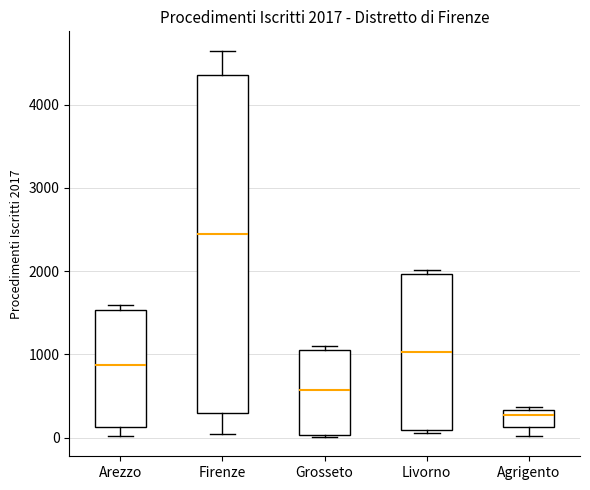

Which box has the highest median line?

Firenze